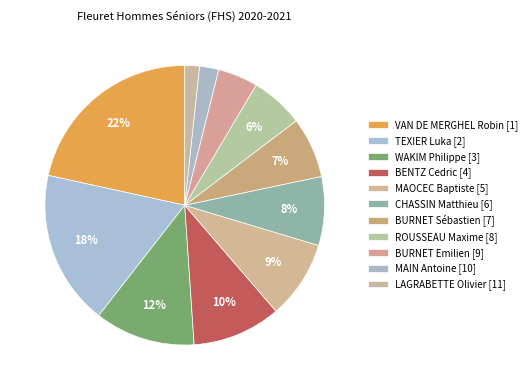

What is the smallest slice in the pie chart?

LAGRABETTE Olivier